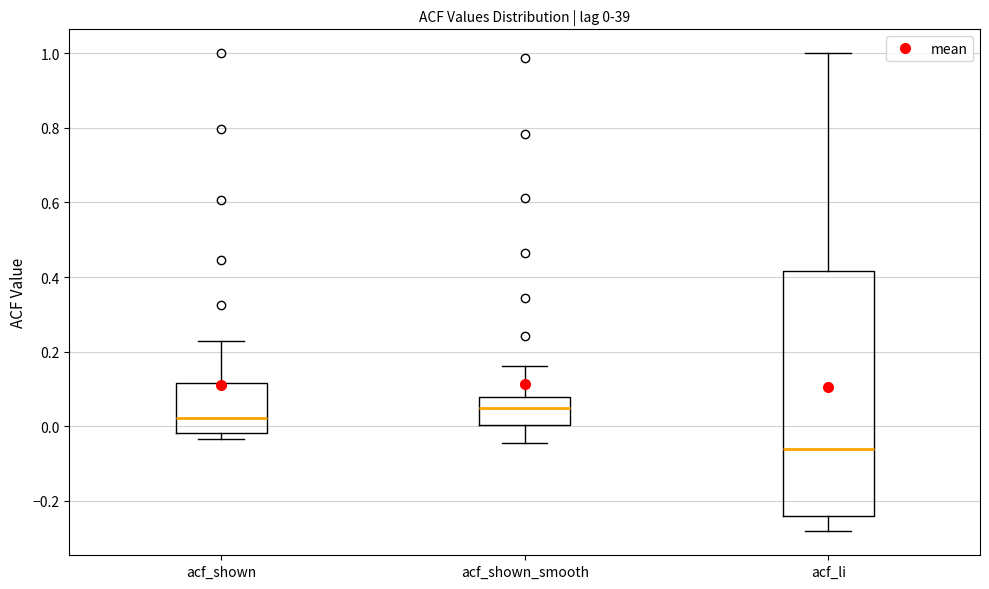

Which box's median line is the lowest?

acf_li